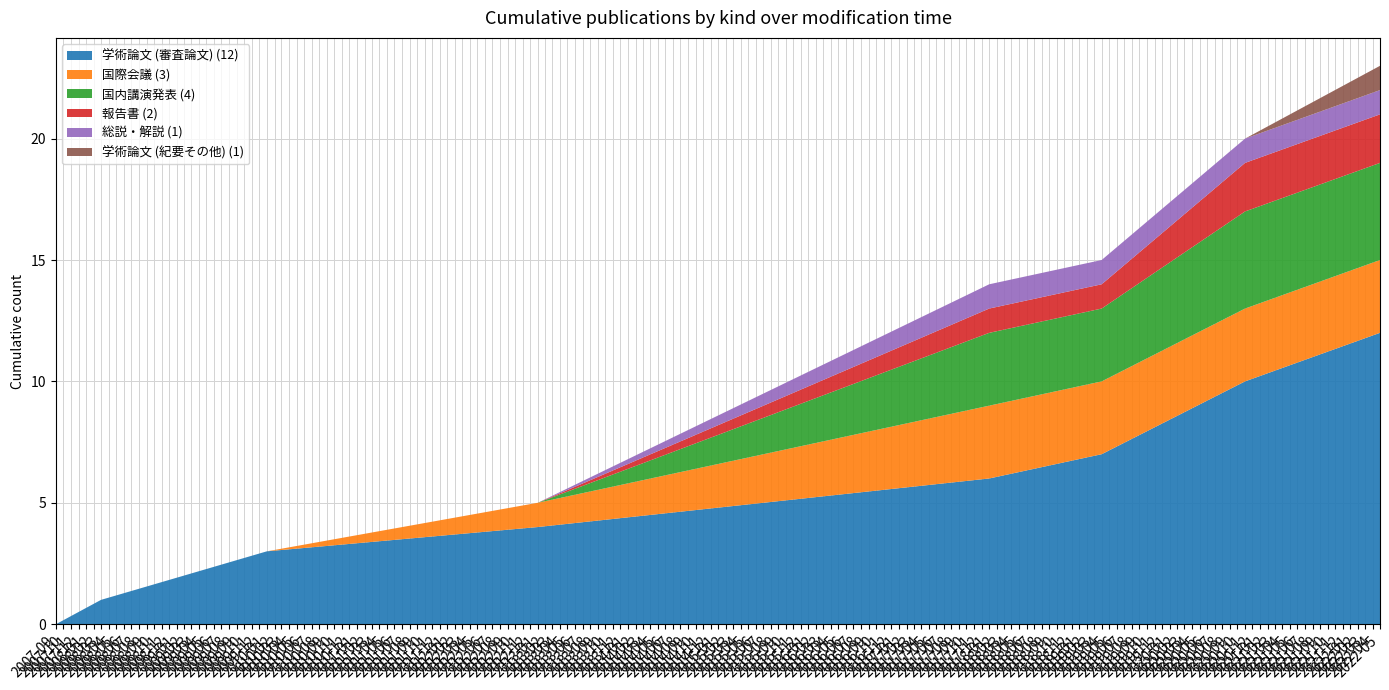

Reading right to left, list all the values displayed in this chart.

学術論文 (審査論文): 12	10	7	6	4	3	1	0
国際会議: 3	3	3	3	1	0	0	0
国内講演発表: 4	4	3	3	0	0	0	0
報告書: 2	2	1	1	0	0	0	0
総説・解説: 1	1	1	1	0	0	0	0
学術論文 (紀要その他): 1	0	0	0	0	0	0	0